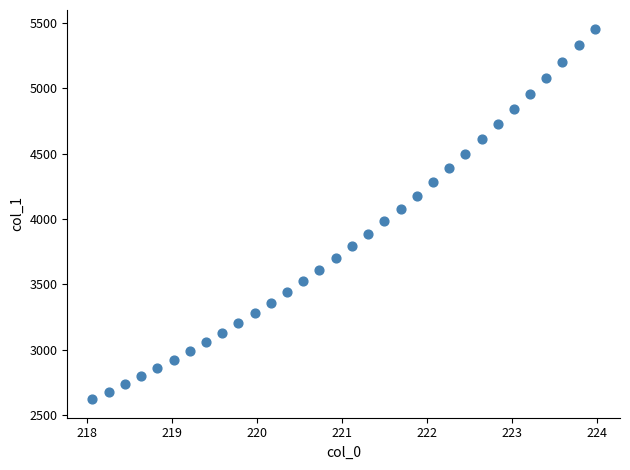

What is the range of X values (max minus min)?

5.9